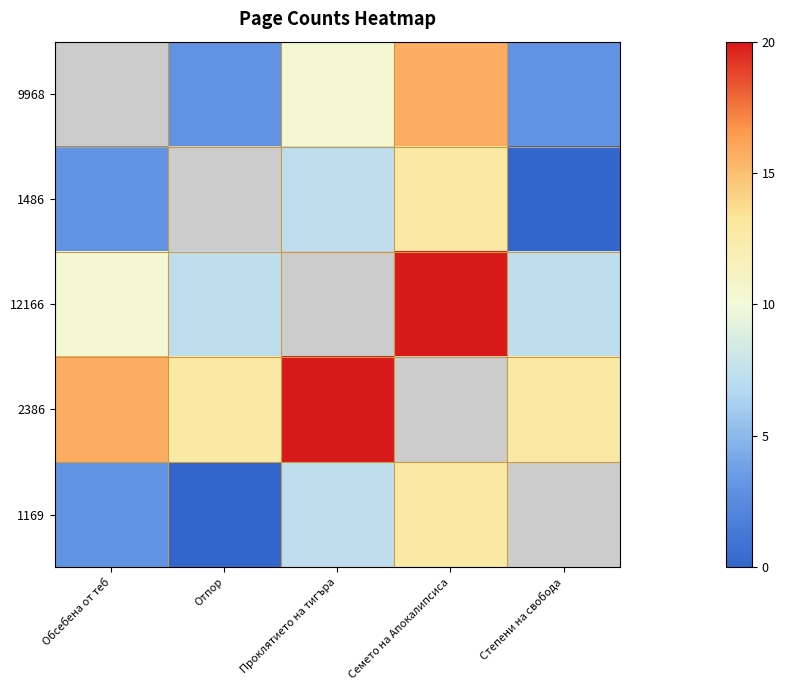

The 12166 series shows 12.5 at Степени на свобода. True or false?

False